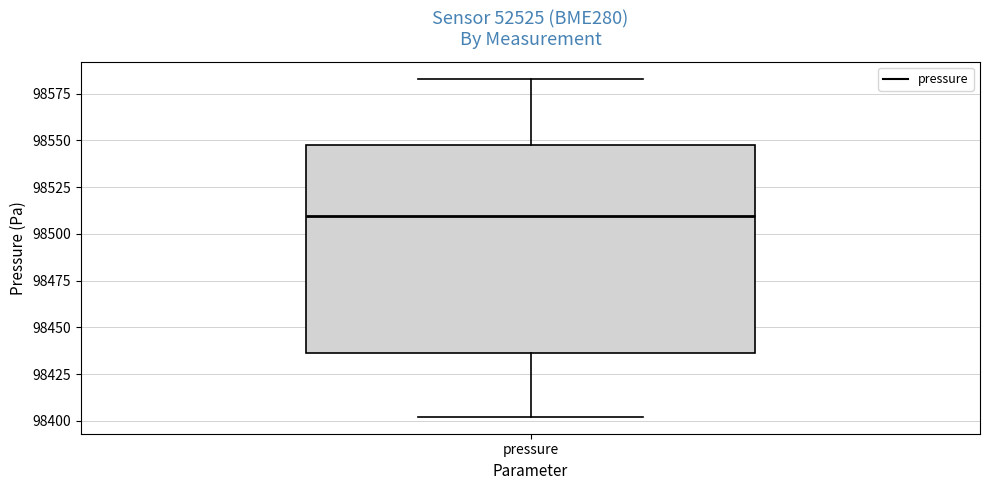

Transcribe this box plot: give where the median line is, the range the box spans, and where the two whiskers end, as read against the y-axis. The values are not printed on the chart, so give them approximately, as read against the axis.

median 98510, box 98435 to 98550, whiskers 98400 to 98585